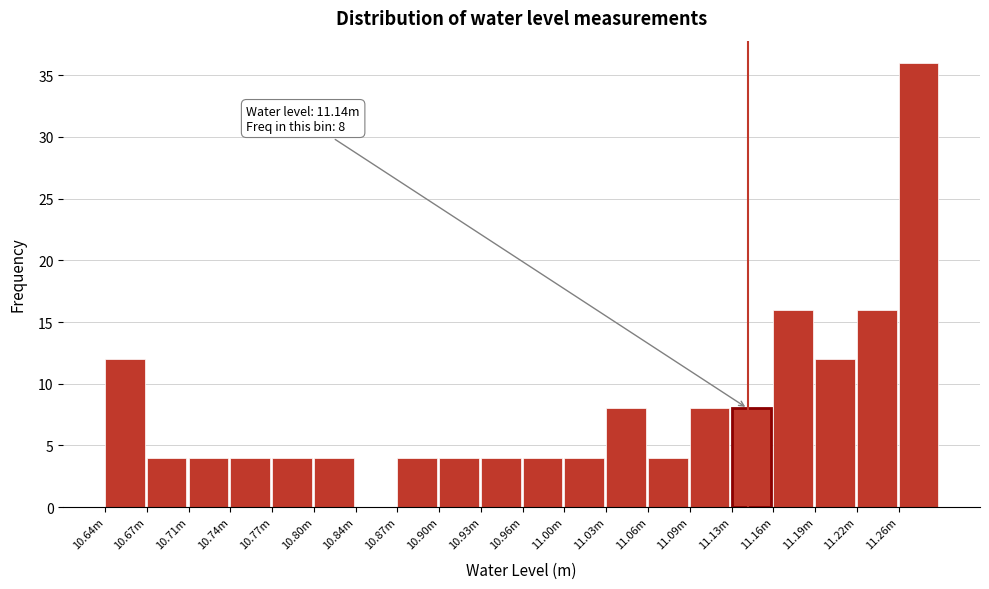

Reading left to right, transcribe all the data shown in this chart.

10.64m=12	10.67m=4	10.71m=4	10.74m=4	10.77m=4	10.80m=4	10.84m=0	10.87m=4	10.90m=4	10.93m=4	10.96m=4	11.00m=4	11.03m=8	11.06m=4	11.09m=8	11.13m=8	11.16m=16	11.19m=12	11.22m=16	11.26m=36